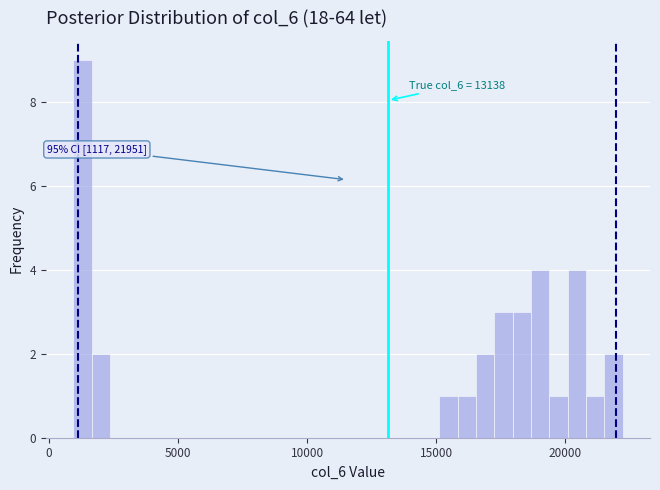

Read against the x-axis, roughly where is the centre of the tallest bar?

1500